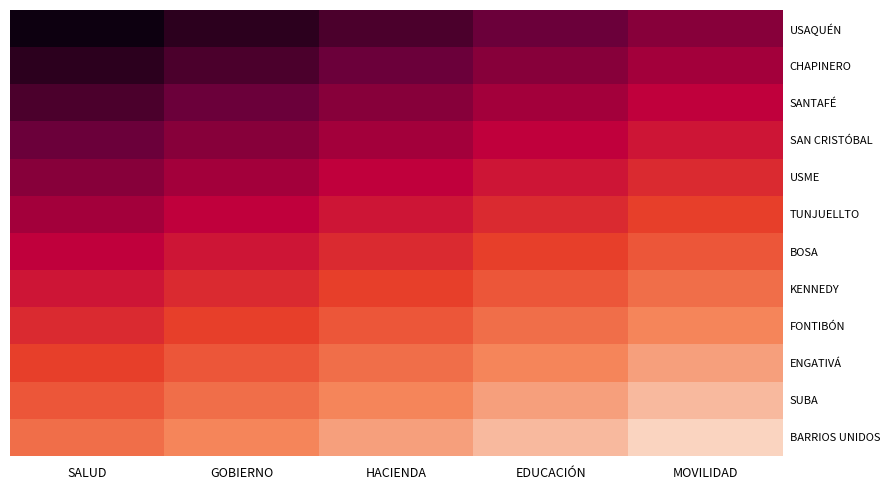

At how many categories does at least one series exceed 10?

5